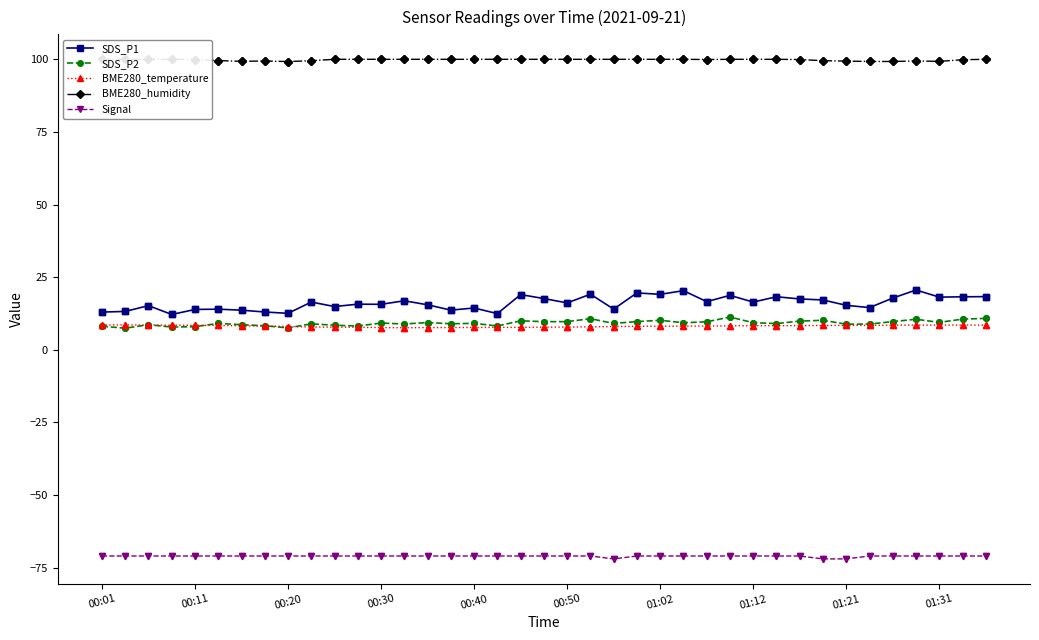

Does the chart display data point markers on the line(s)?

Yes